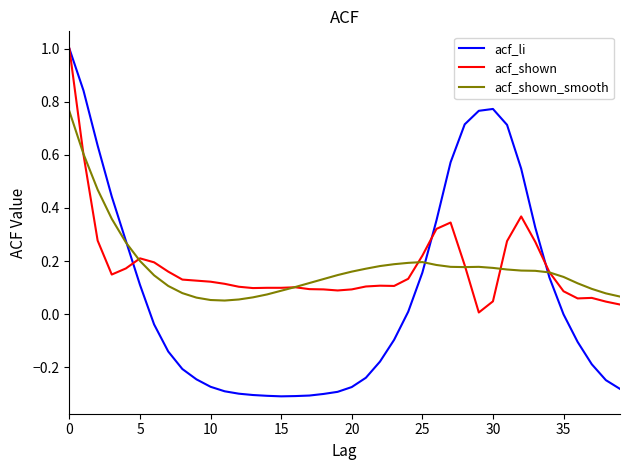

How many lines are shown in the chart?

3